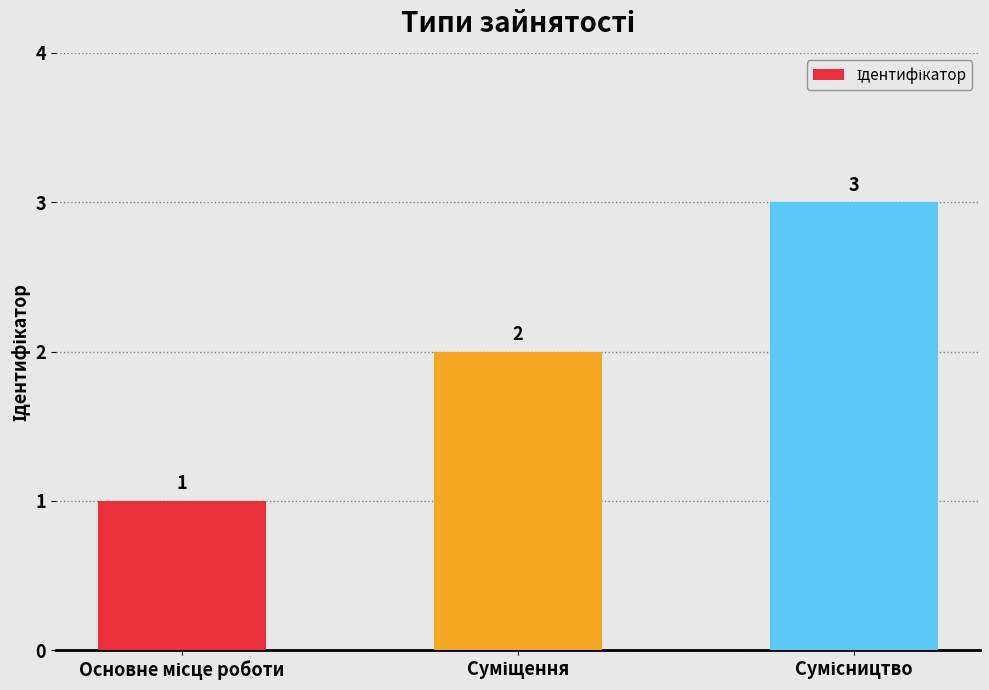

What is the sum of all values?

6